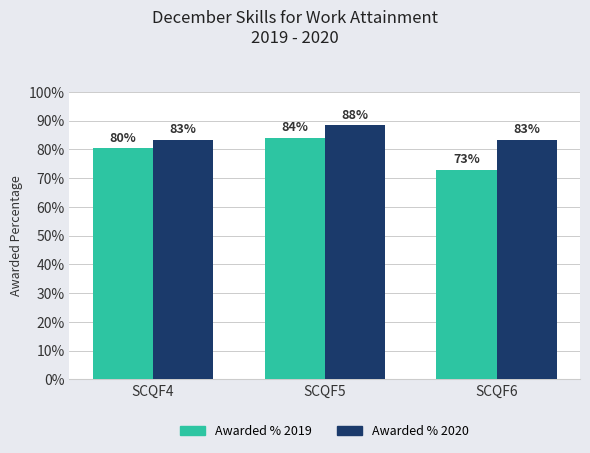

What is the average value of the Awarded % 2020 series?

0.8